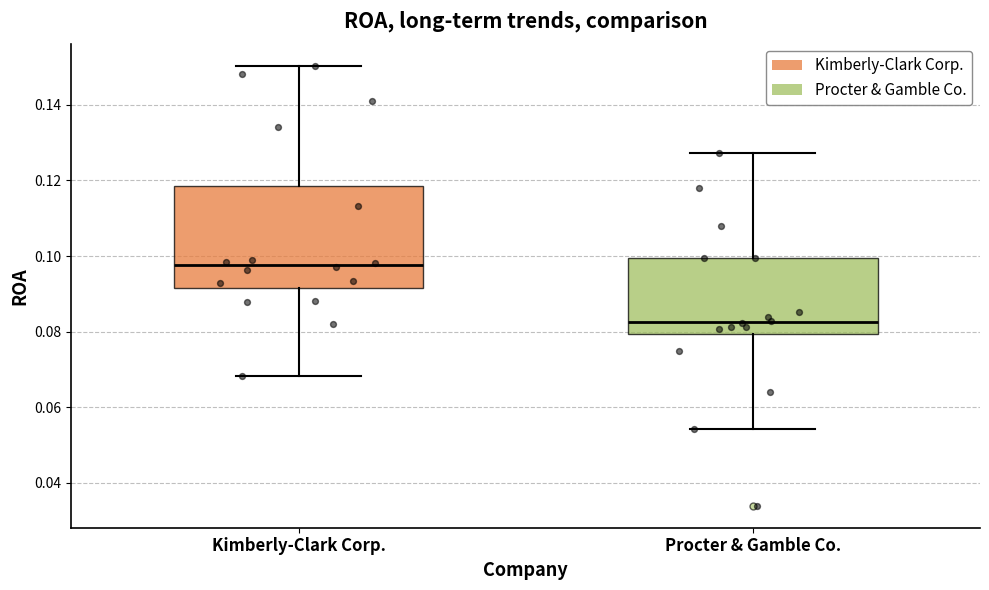

Reading left to right, read every box against the y-axis: the position of its median line, the range the box covers, and the ends of its whiskers. The values are not printed on the chart, so give them approximately, as read against the axis.

Kimberly-Clark Corp.: median 0.098, box 0.092 to 0.118, whiskers 0.068 to 0.150
Procter & Gamble Co.: median 0.082, box 0.080 to 0.100, whiskers 0.054 to 0.128